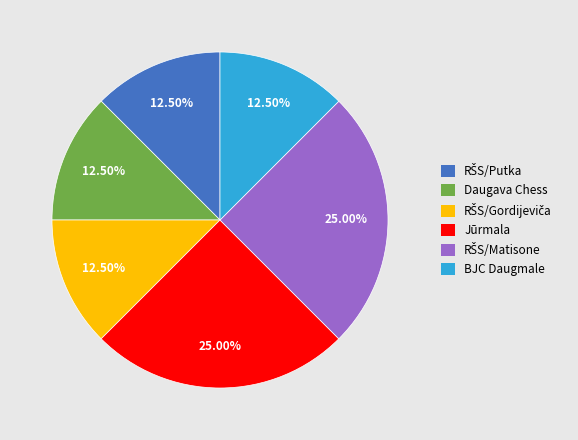

Is there any slice that represents more than half of the pie?

No